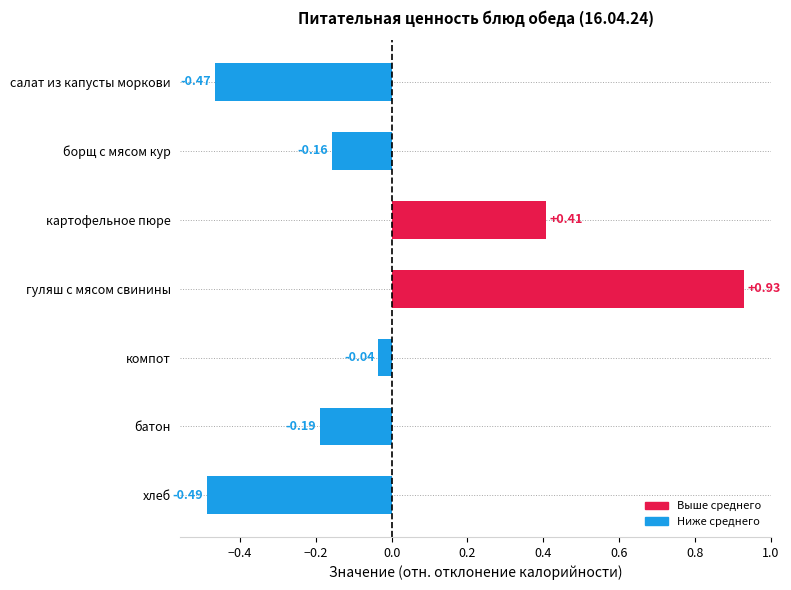

What is the difference between the values at хлеб and компот?

0.5